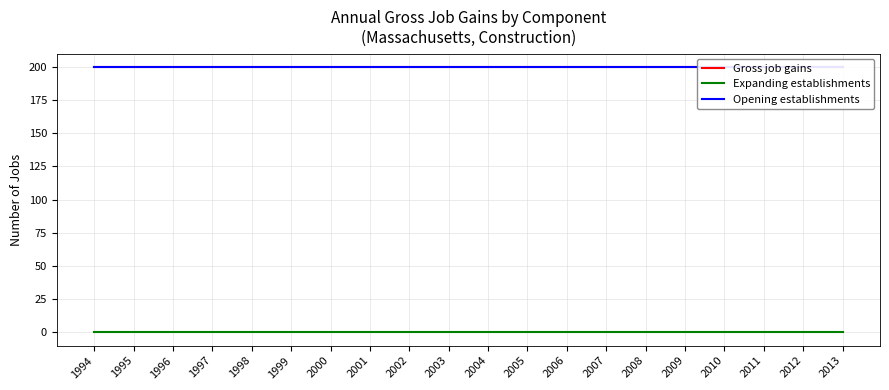

True or false: Gross job gains and Opening establishments intersect in this chart.

False